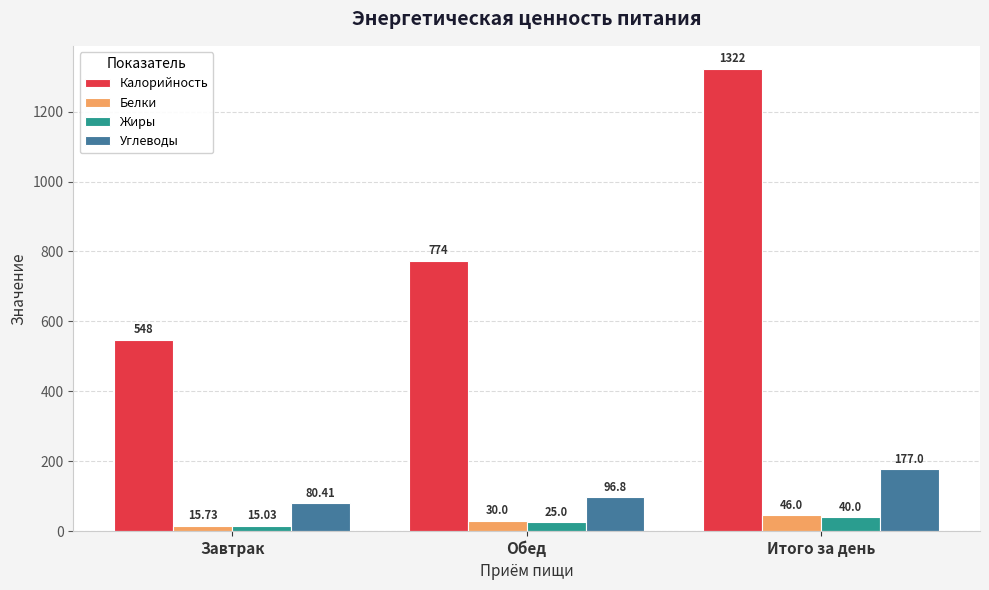

How many bars are there in each group?

4